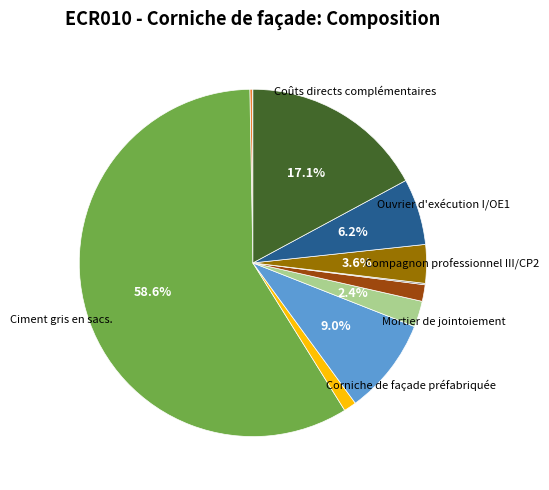

Does any single category account for the majority?

Yes